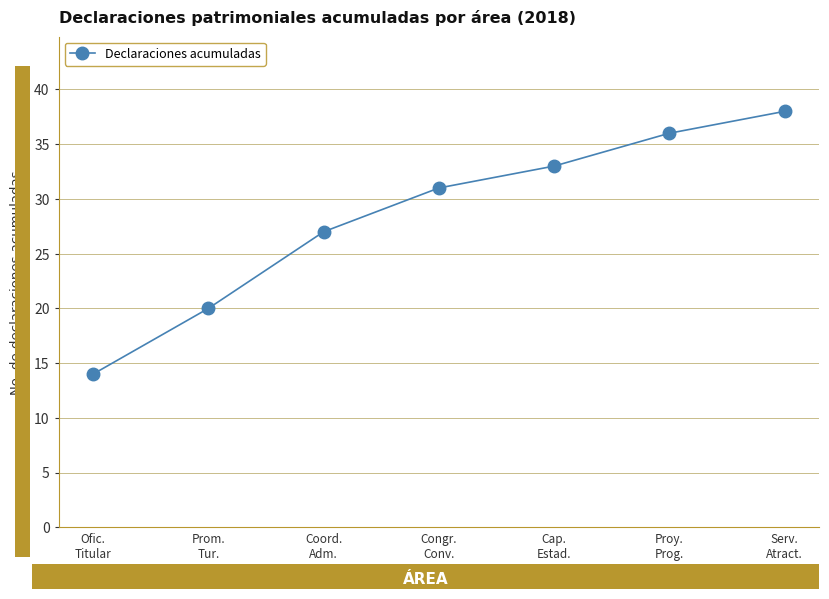

True or false: the data has more than 1 interior local peaks.

False